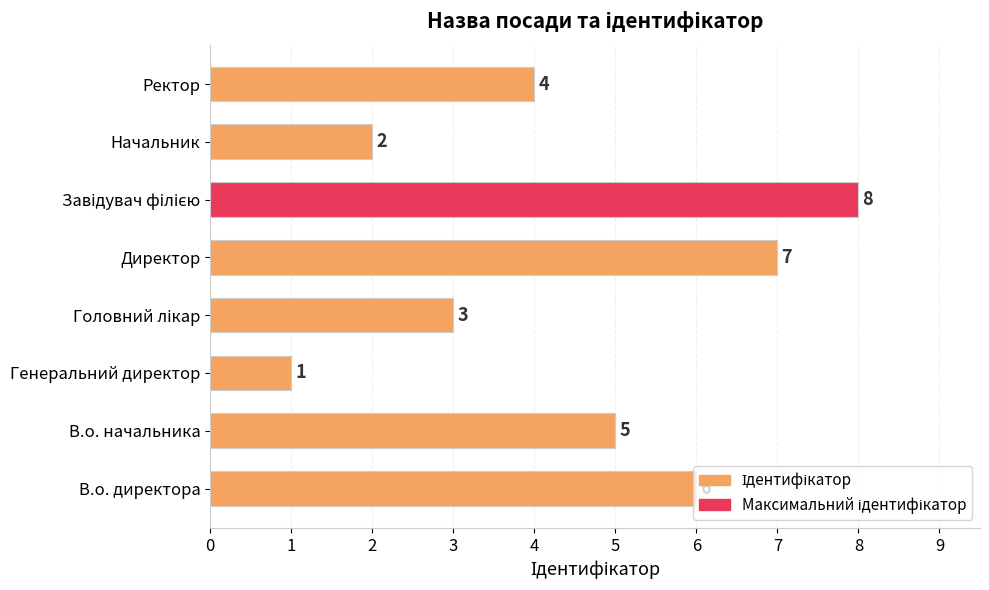

Which category has the lowest value across all series?

Генеральний директор